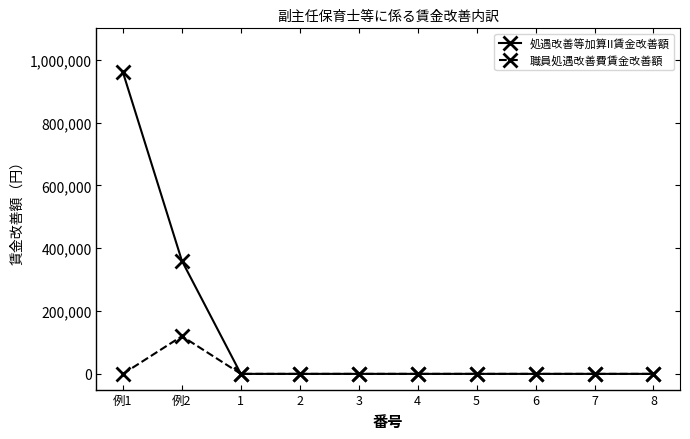

What position from the right is 例2?

9